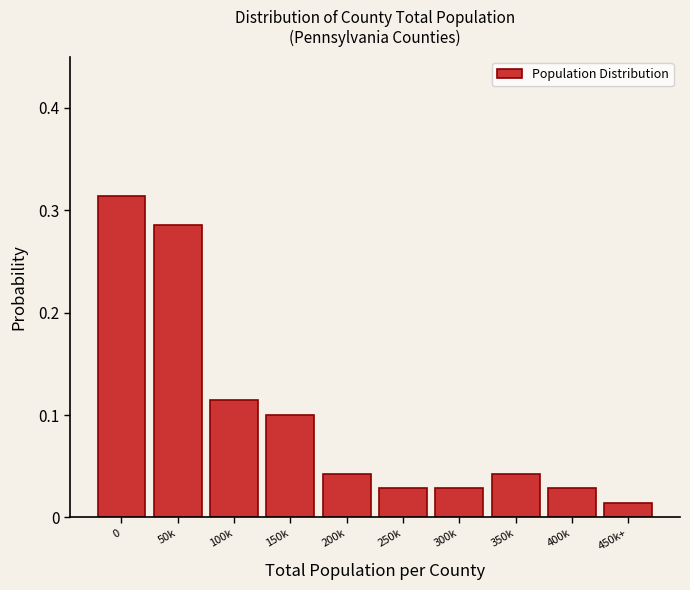

Between 250k and 350k, which is larger?

350k